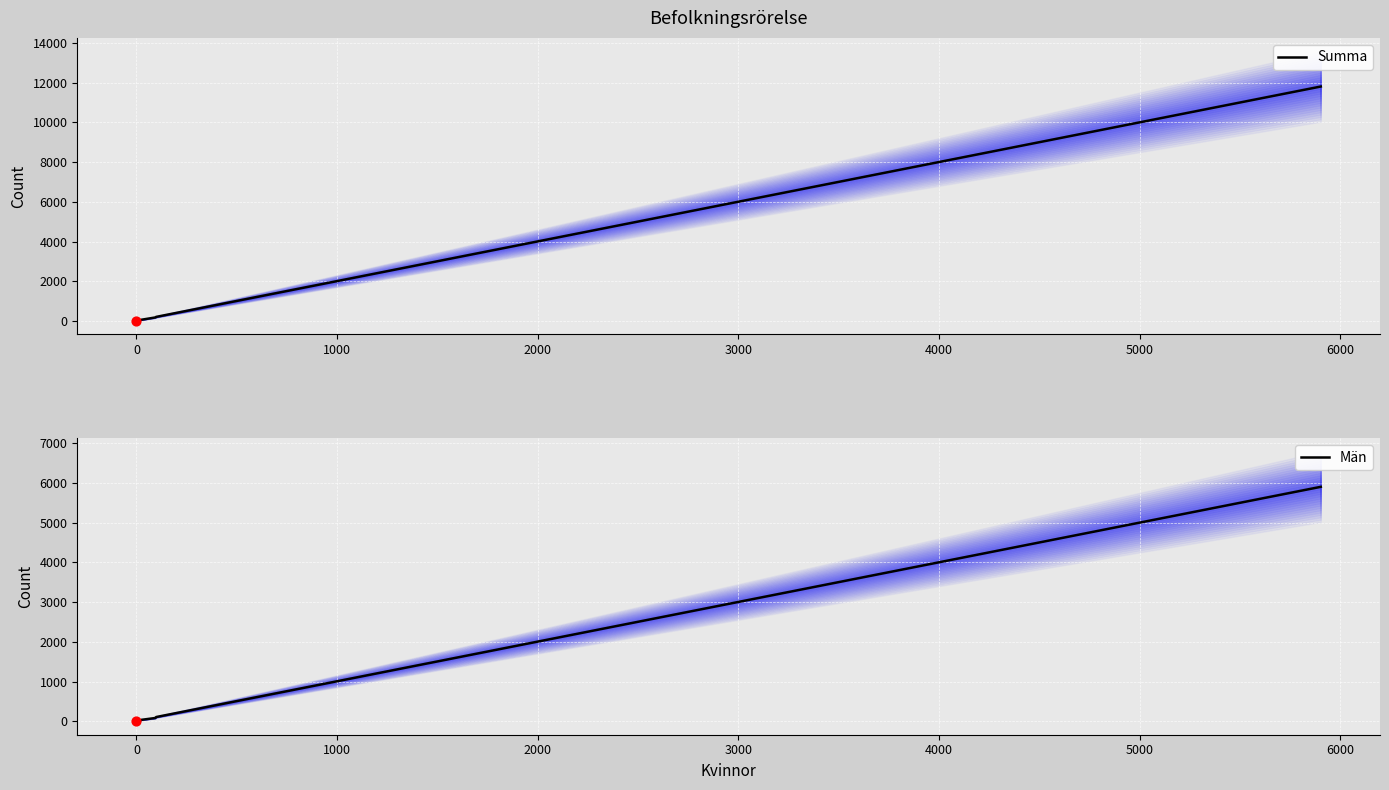

Which series contains the lowest Y value?

Summa